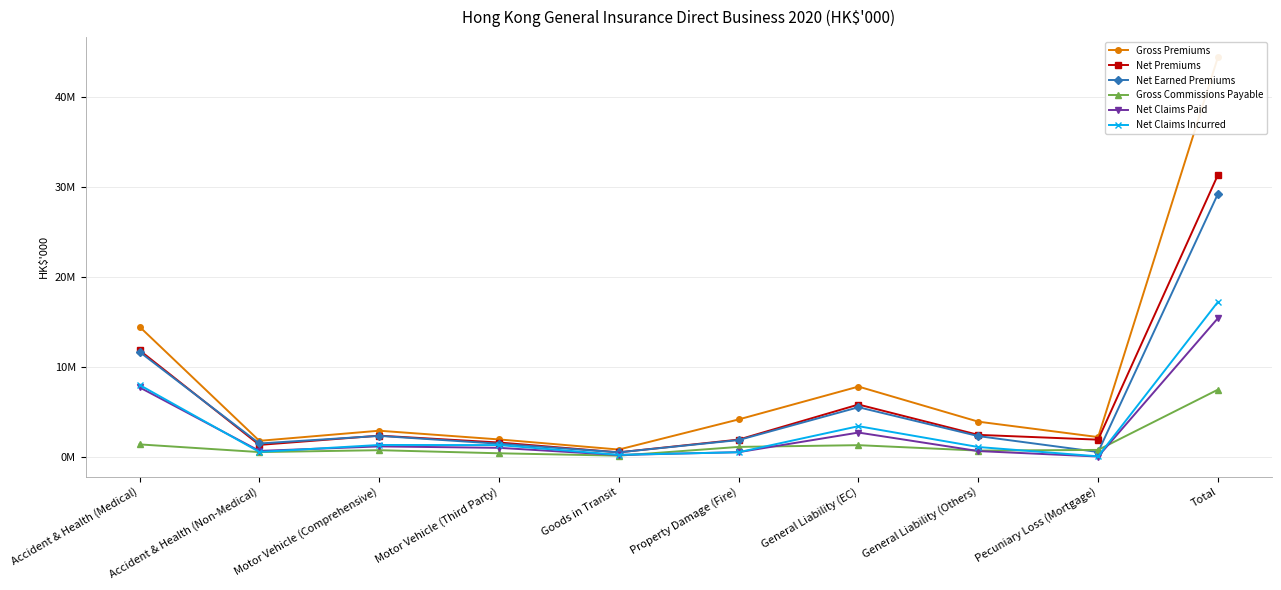

Is the value of Net Claims Paid at Accident & Health (Non-Medical) greater than the value of Gross Premiums at Motor Vehicle (Third Party)?

No